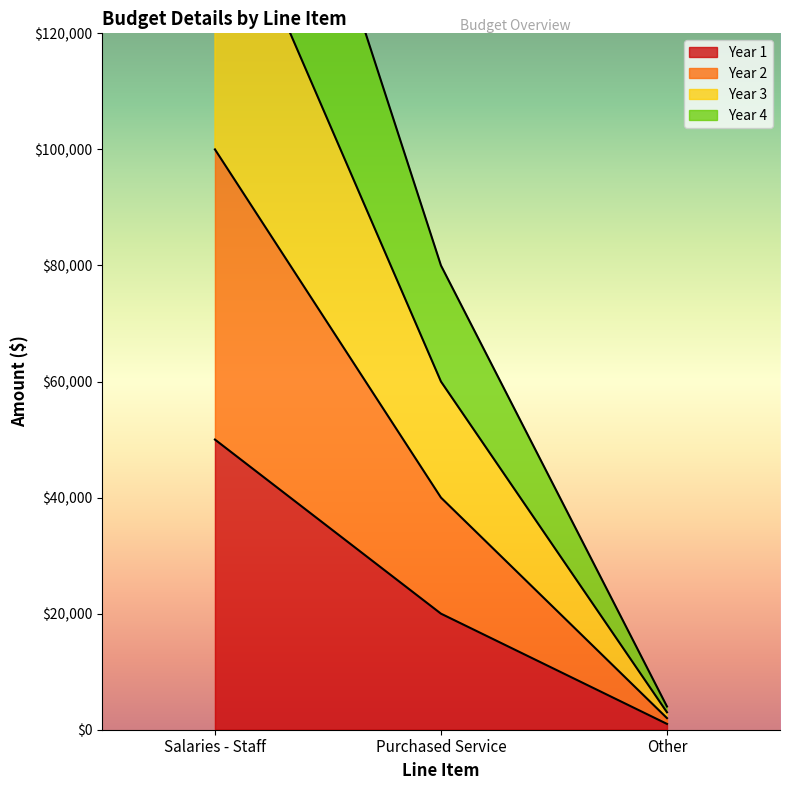

What is the total value across all series at Salaries - Staff?

500000